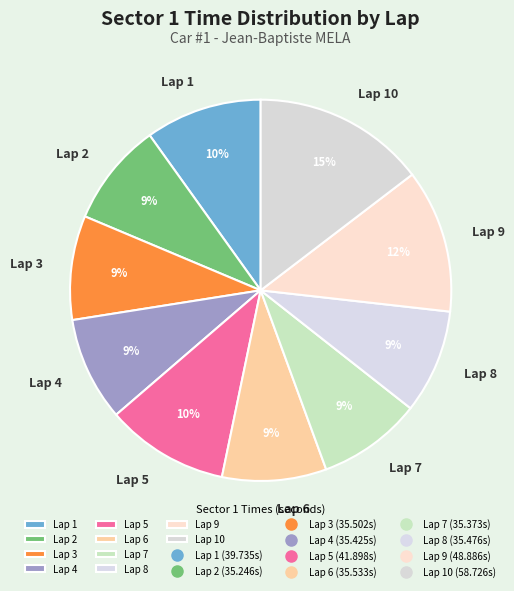

Is Lap 6 the majority of the pie?

No